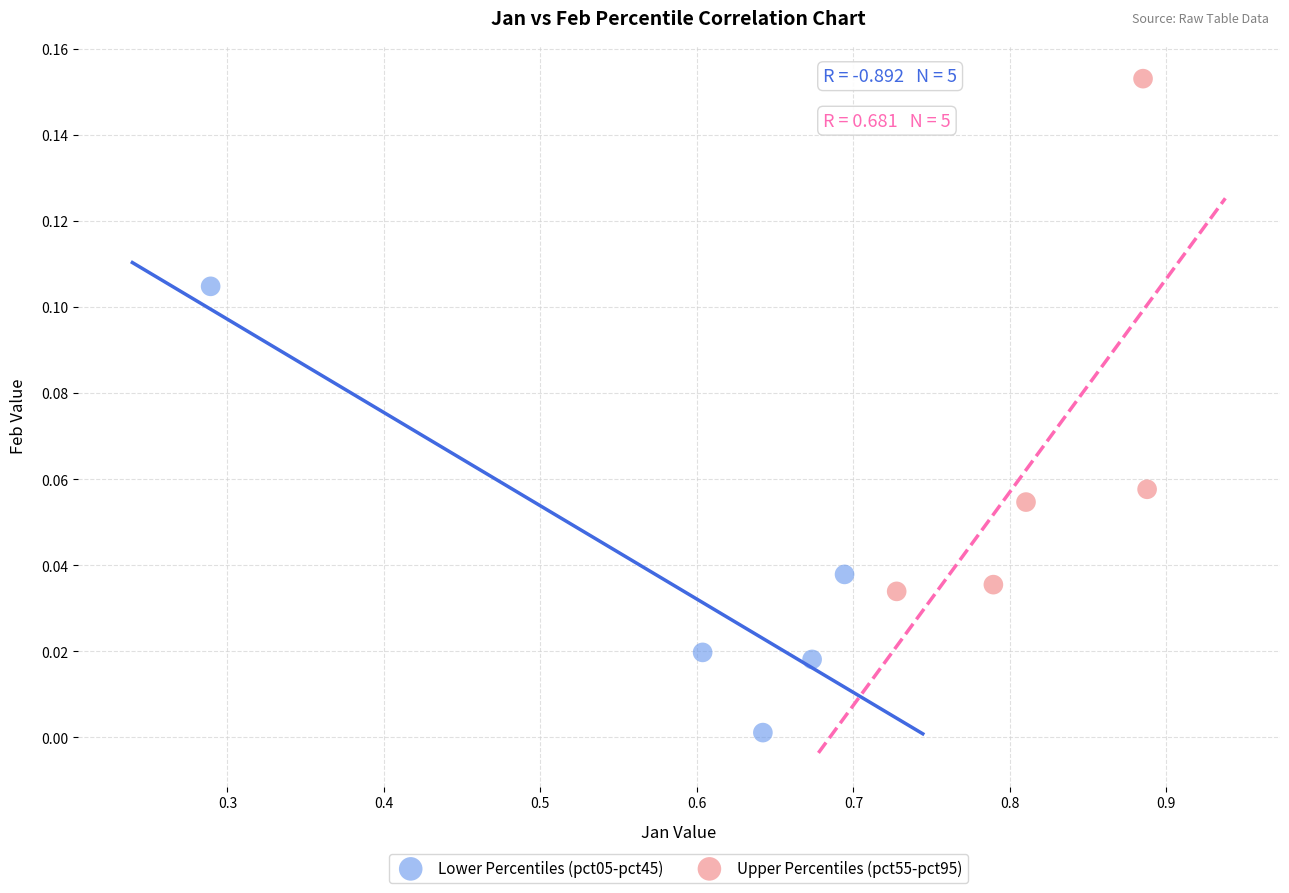

Which series contains the highest Y value?

Upper Percentiles (pct55-pct95)